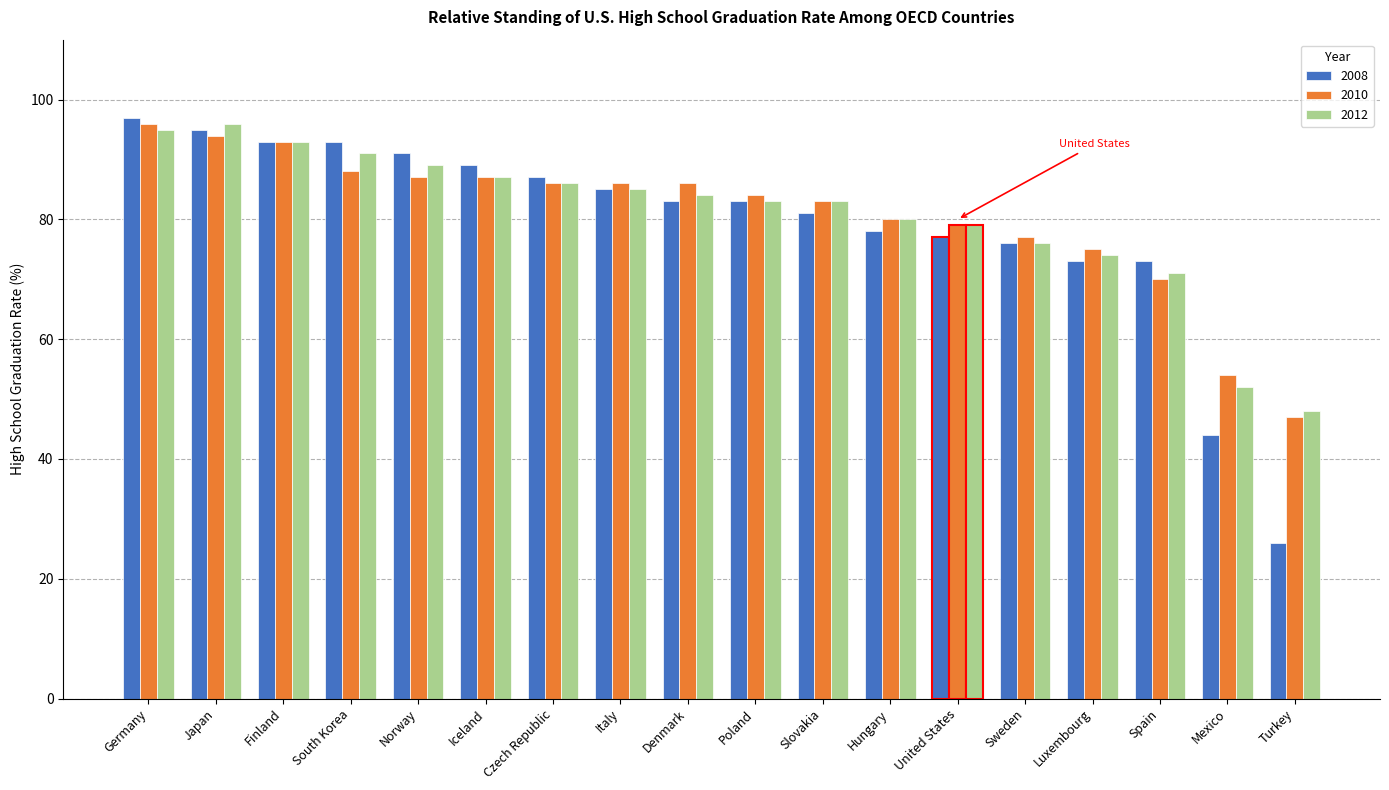

Reading right to left, transcribe all the data shown in this chart.

2008: 26	44	73	73	76	77	78	81	83	83	85	87	89	91	93	93	95	97
2010: 47	54	70	75	77	79	80	83	84	86	86	86	87	87	88	93	94	96
2012: 48	52	71	74	76	79	80	83	83	84	85	86	87	89	91	93	96	95